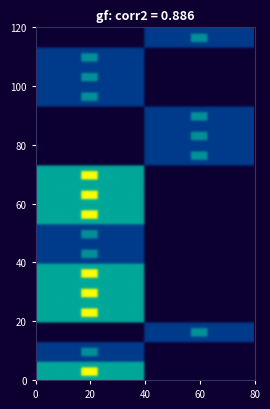

At how many categories does at least one series exceed 1?

7